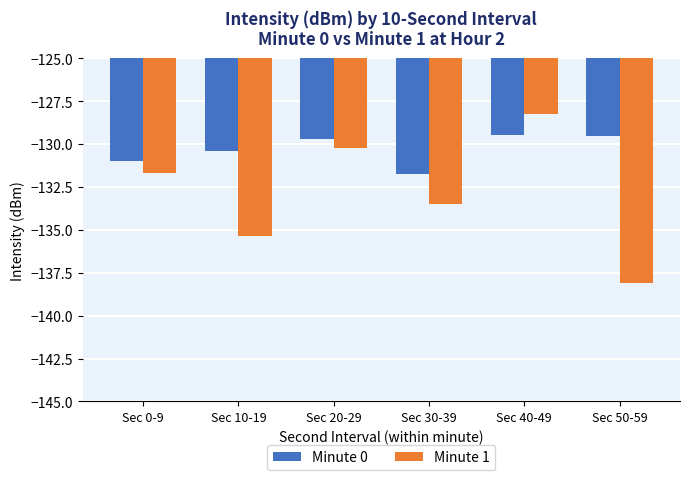

Reading right to left, extract all data points from this chart.

Minute 0: Sec 50-59=-129.5	Sec 40-49=-129.5	Sec 30-39=-131.7	Sec 20-29=-129.7	Sec 10-19=-130.4	Sec 0-9=-131.0
Minute 1: Sec 50-59=-138.1	Sec 40-49=-128.2	Sec 30-39=-133.5	Sec 20-29=-130.2	Sec 10-19=-135.4	Sec 0-9=-131.7